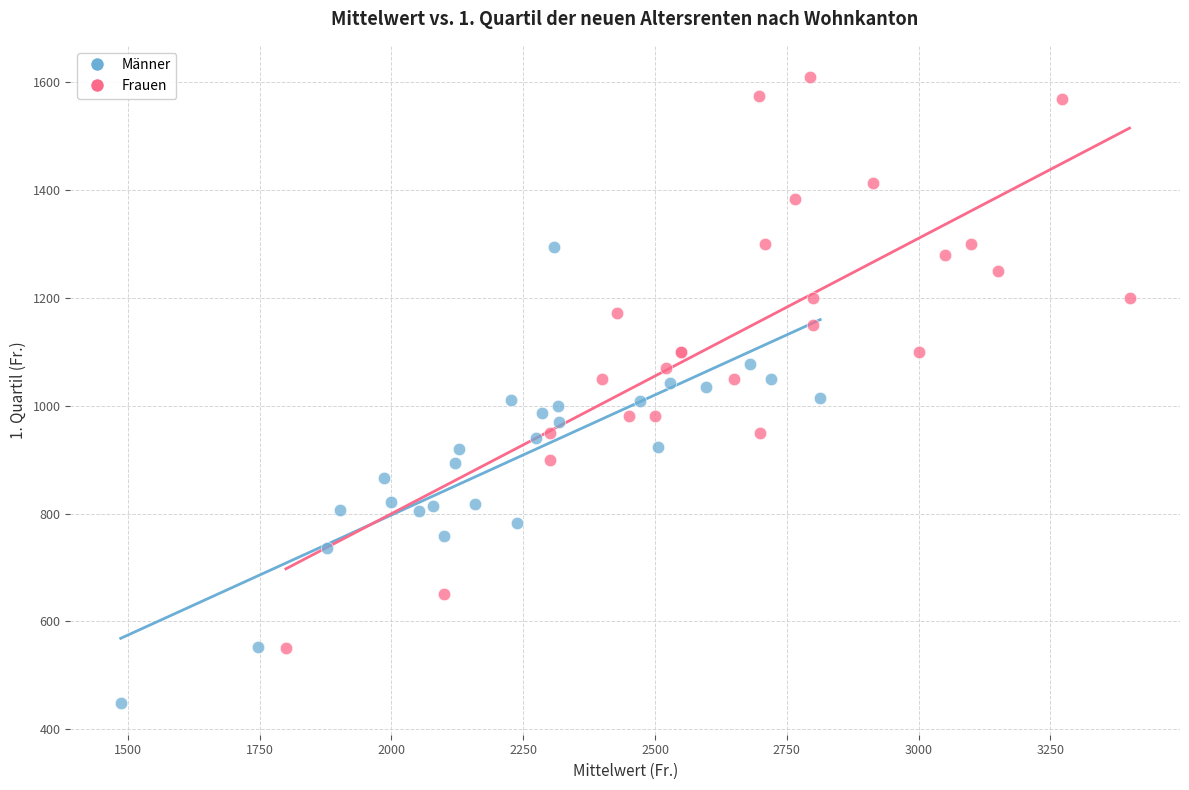

Which series has the largest Y range (max minus min)?

Frauen